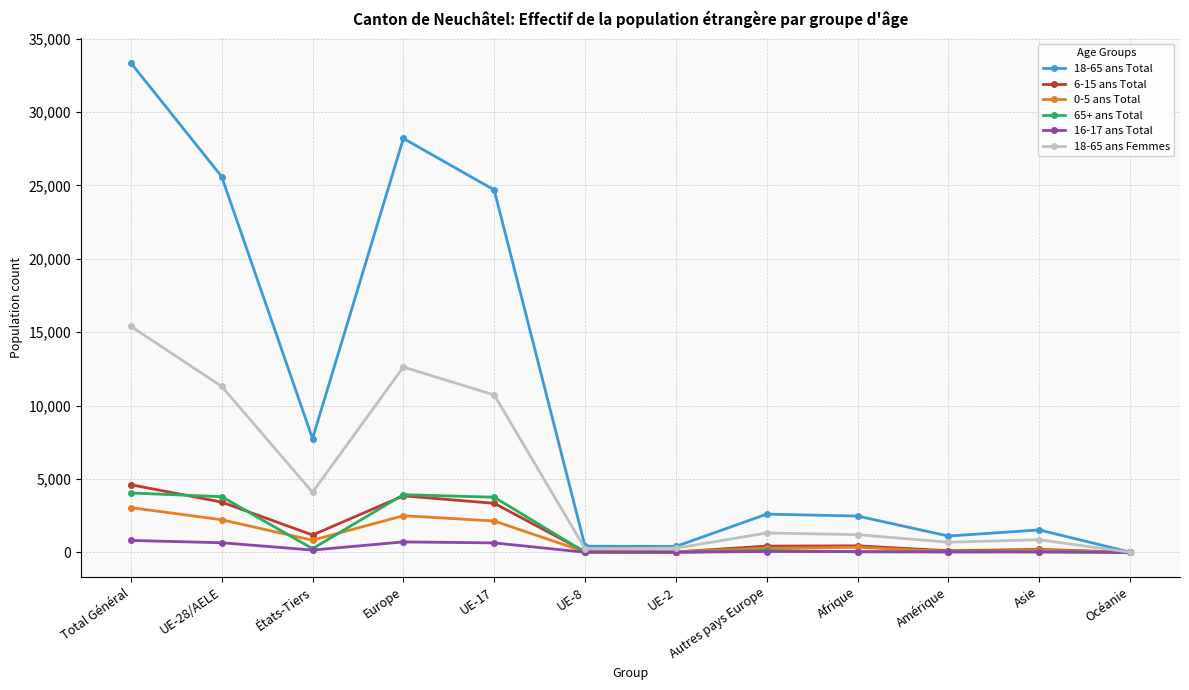

True or false: 65+ ans Total and 6-15 ans Total cross at least once.

True